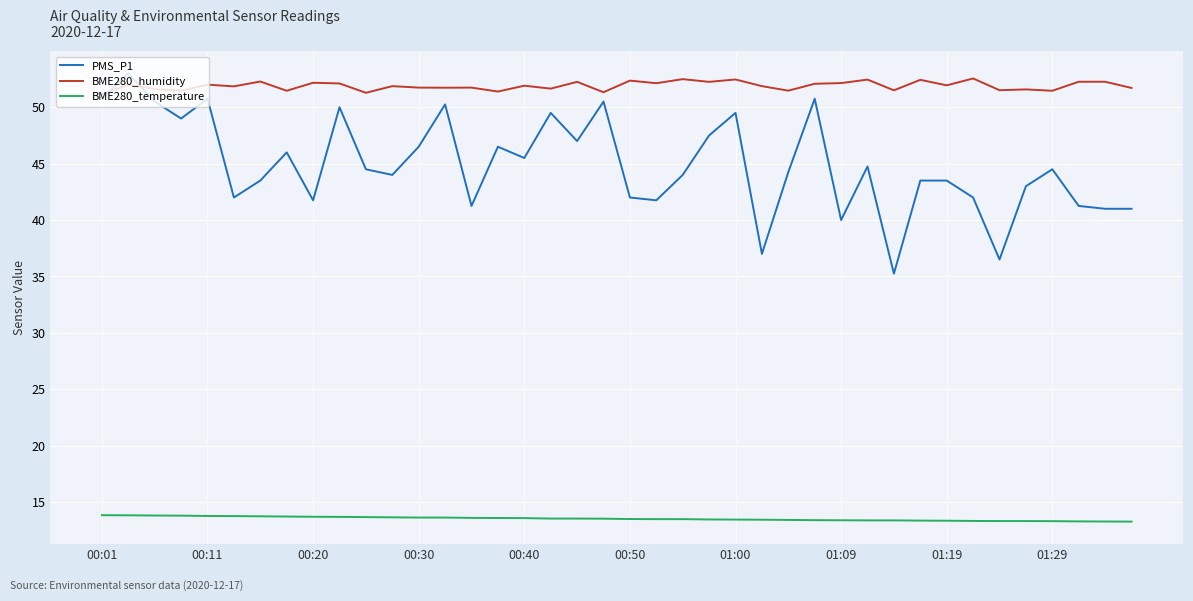

Which series has the widest spread of values?

PMS_P1